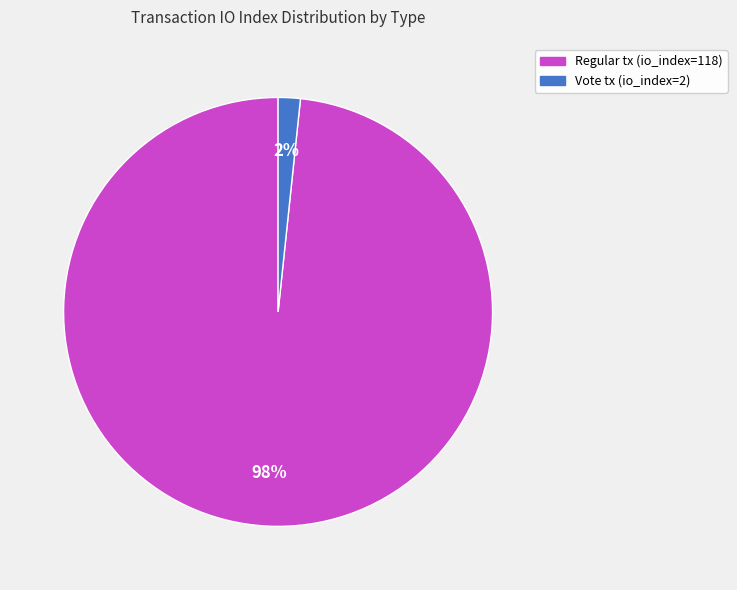

To the nearest percent, what is the average slice percentage?

50%